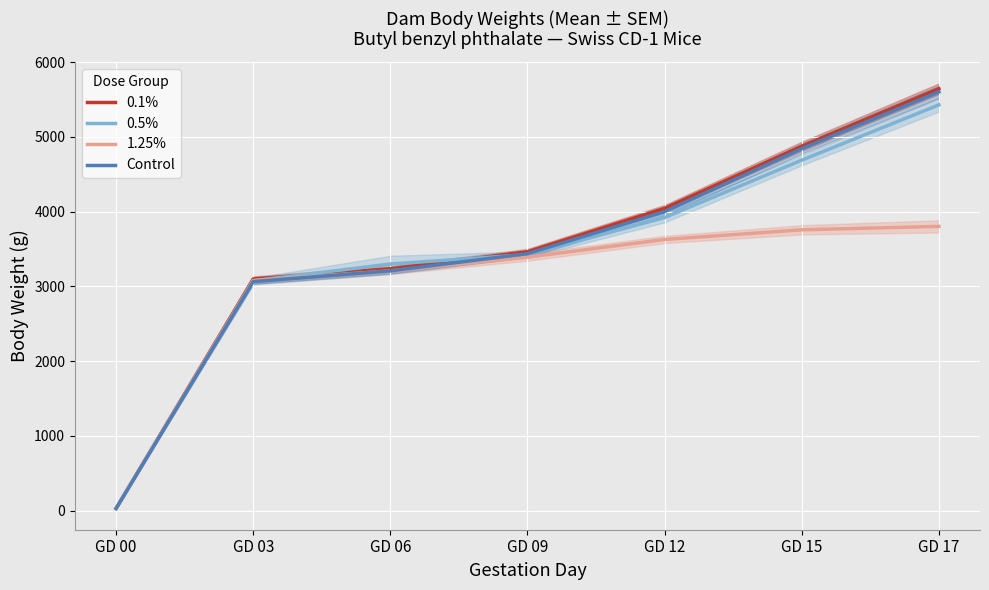

What value does the 0.1% series have at GD 12?

4044.9